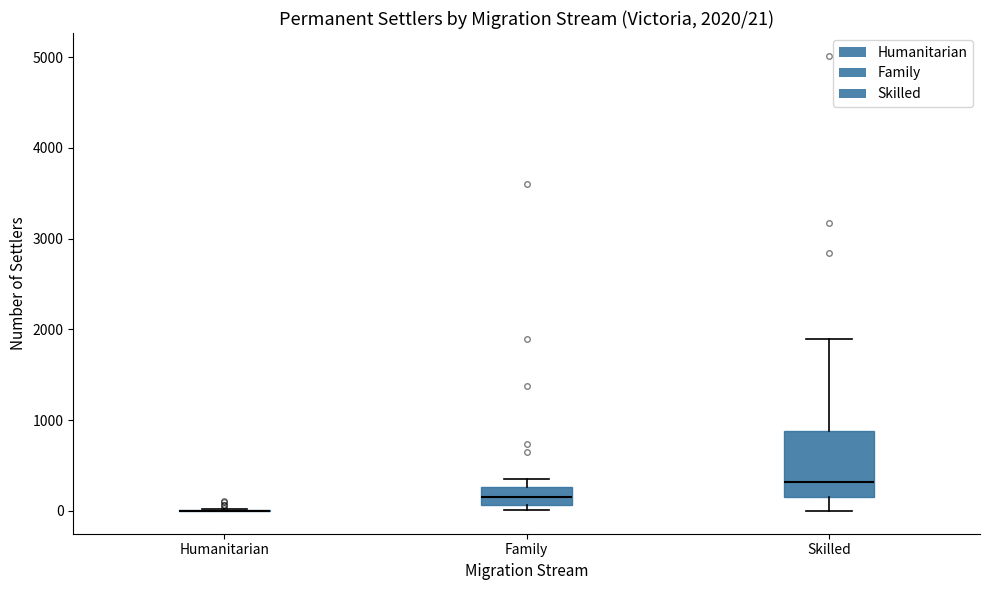

Comparing the boxes themselves (not the whiskers), which one is the tallest?

Skilled